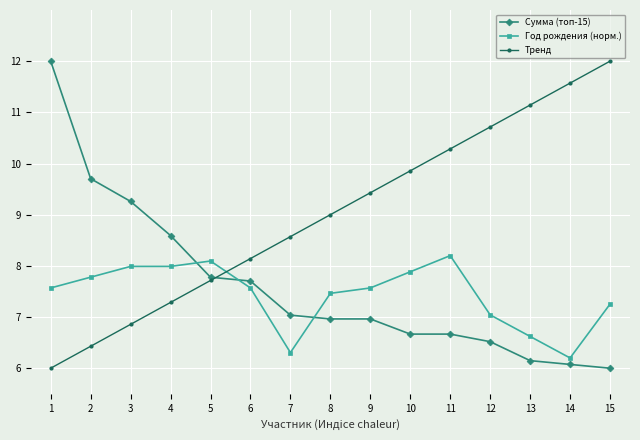

What is the difference between the highest and lowest values at 11?

3.6